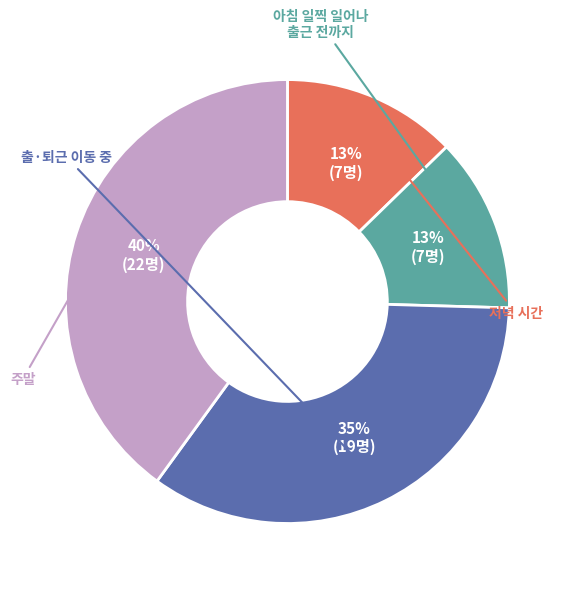

Does any single category account for the majority?

No